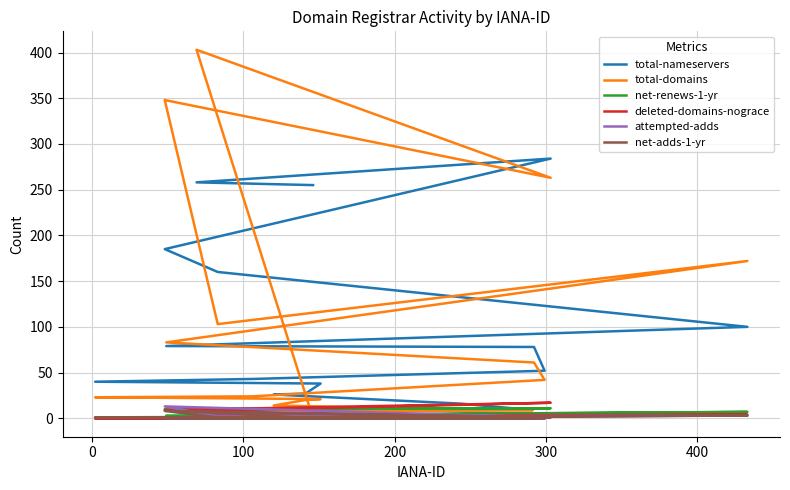

Which series has the widest spread of values?

total-domains